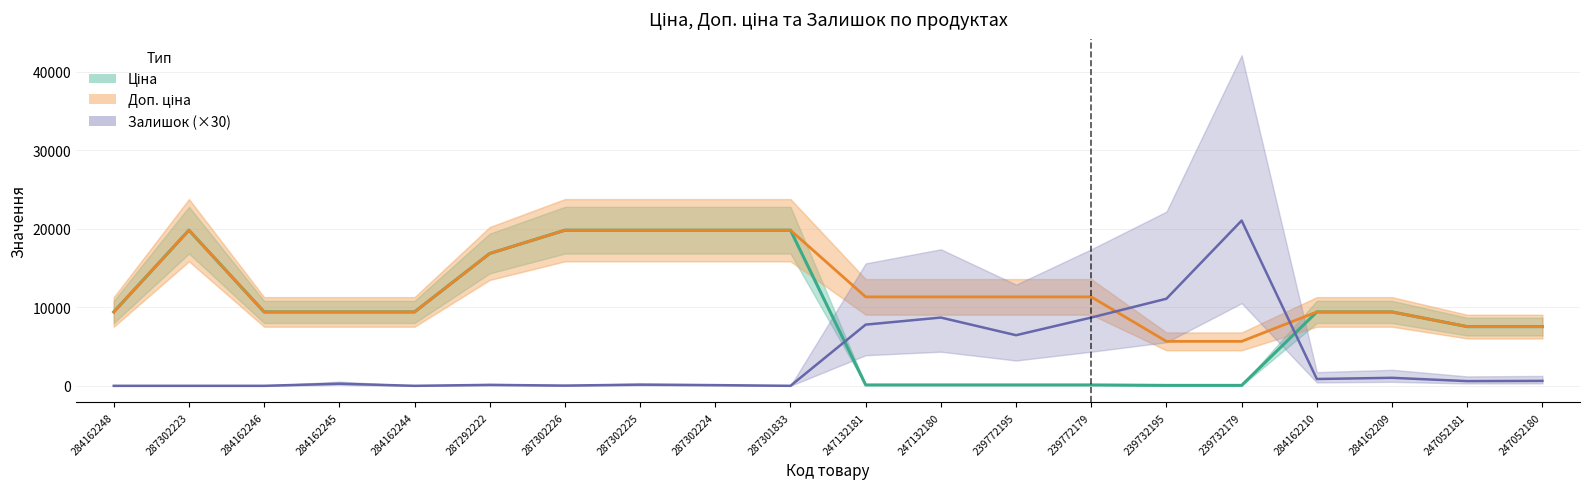

What is the total value across all series at 247132181?

19247.3